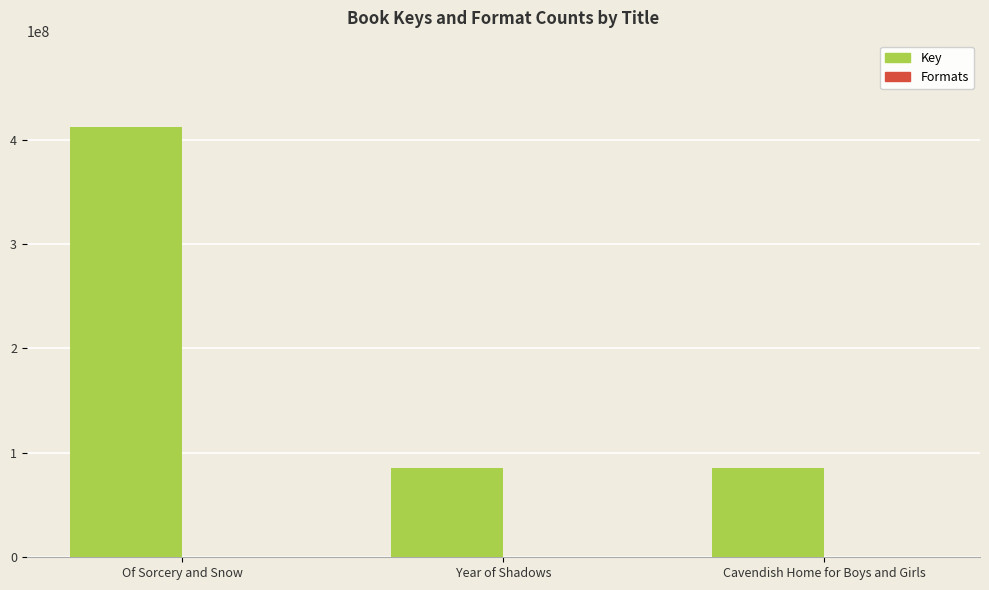

What is the highest value of the Key series?

412400415